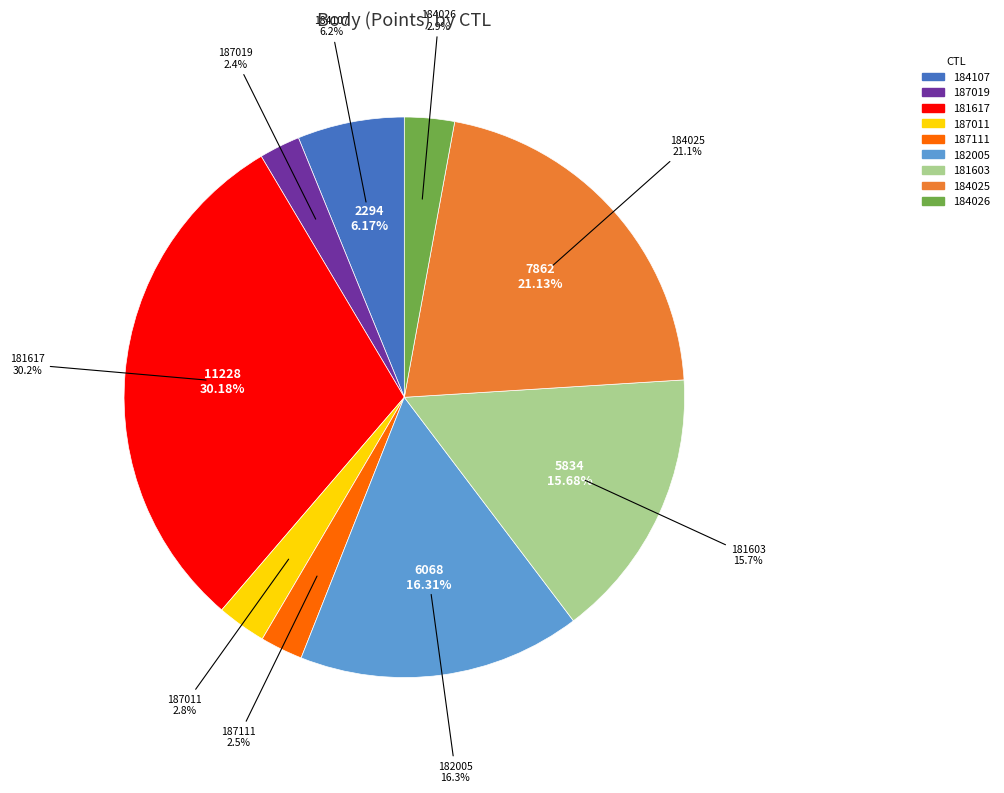

Which slice is the largest?

181617